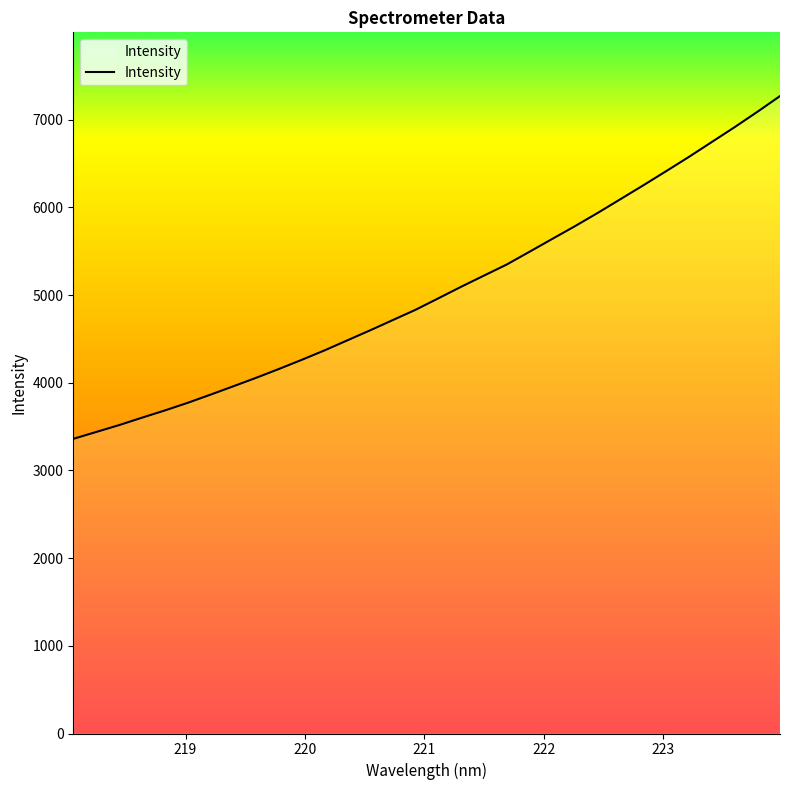

What is the greatest value displayed?

7270.5